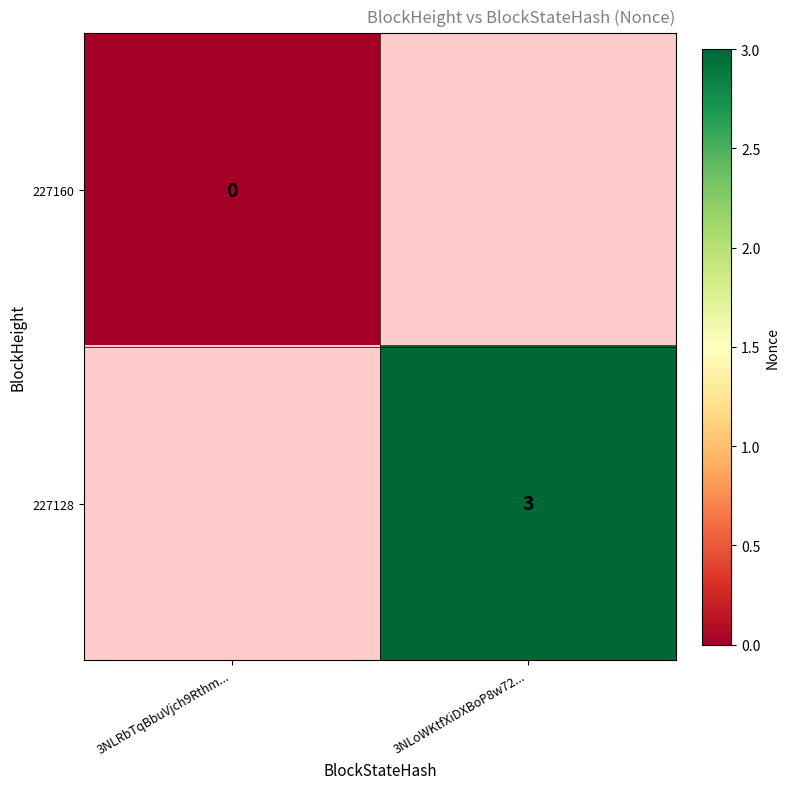

The value of 227128 at 3NLoWKtfXiDXBoP8w72... is 1. True or false?

False